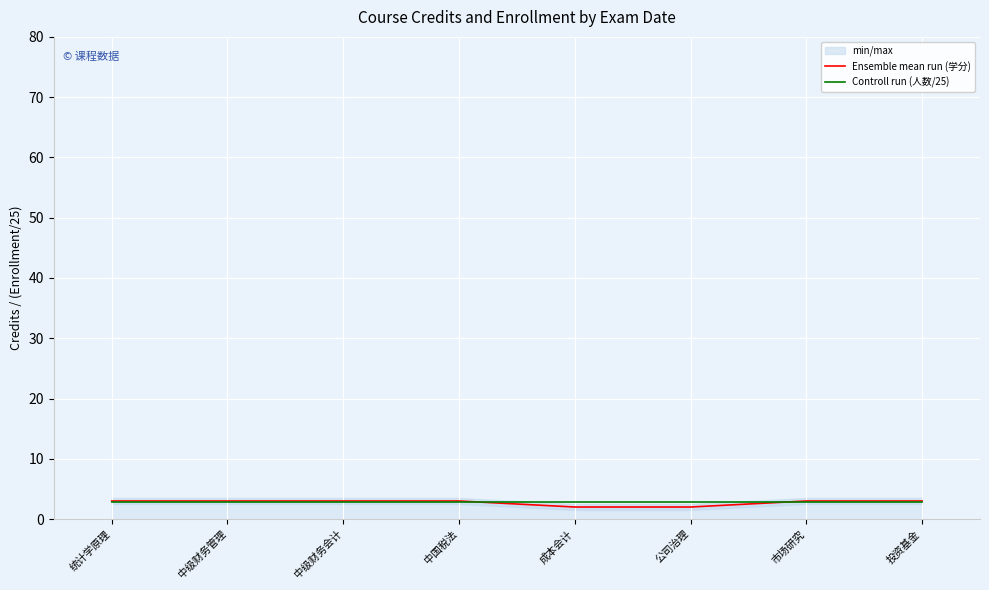

What is the spread (max minus min) of values at 统计学原理?

0.2